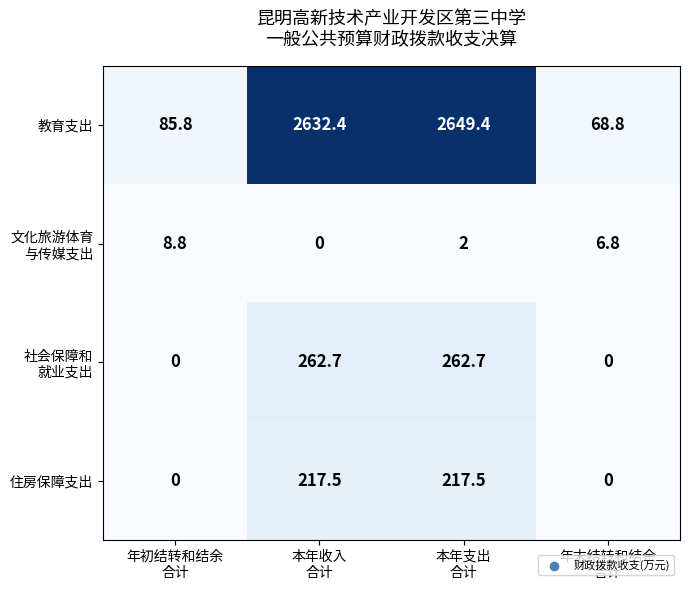

What is the maximum value for 住房保障支出?

217.5